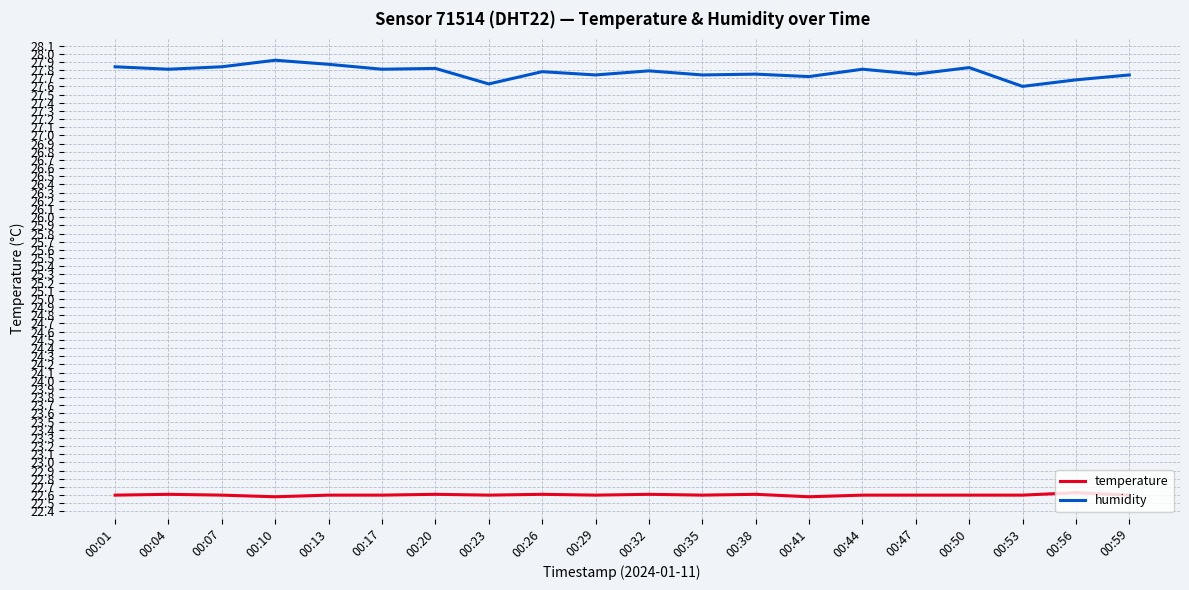

Is this an area chart (filled region under the line)?

No